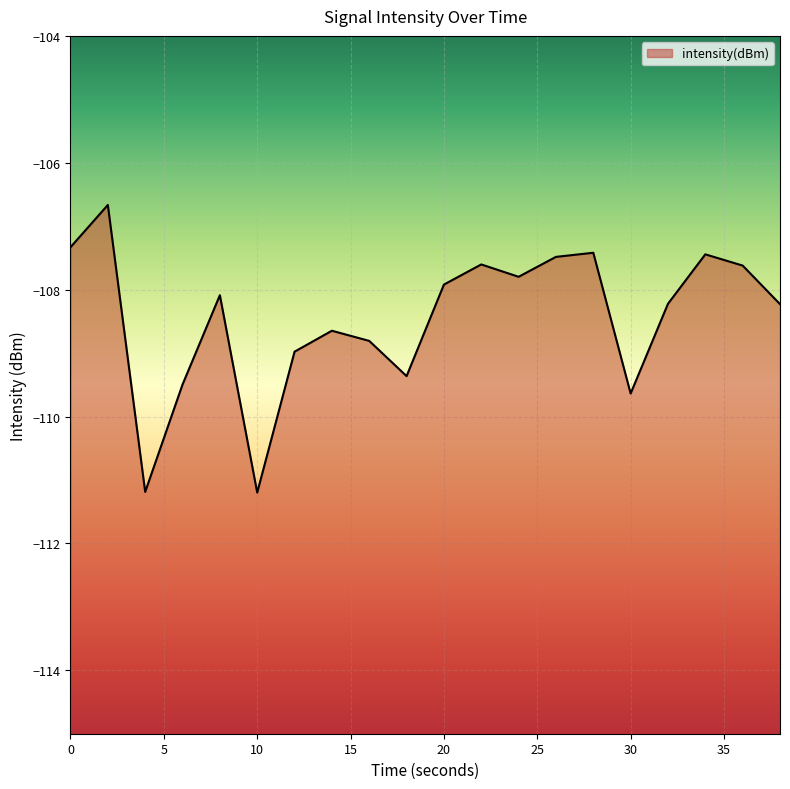

At which category does the chart reach its peak across all series?

2